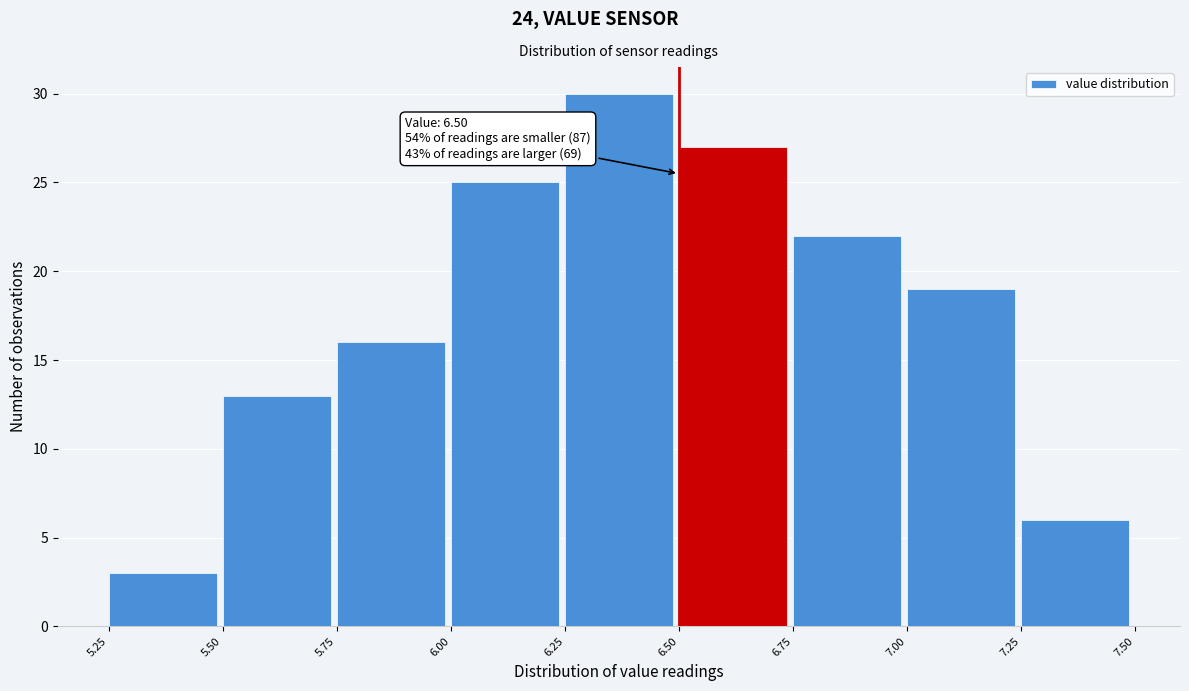

Which range on the x-axis has the tallest bar?

6.25 to 6.50